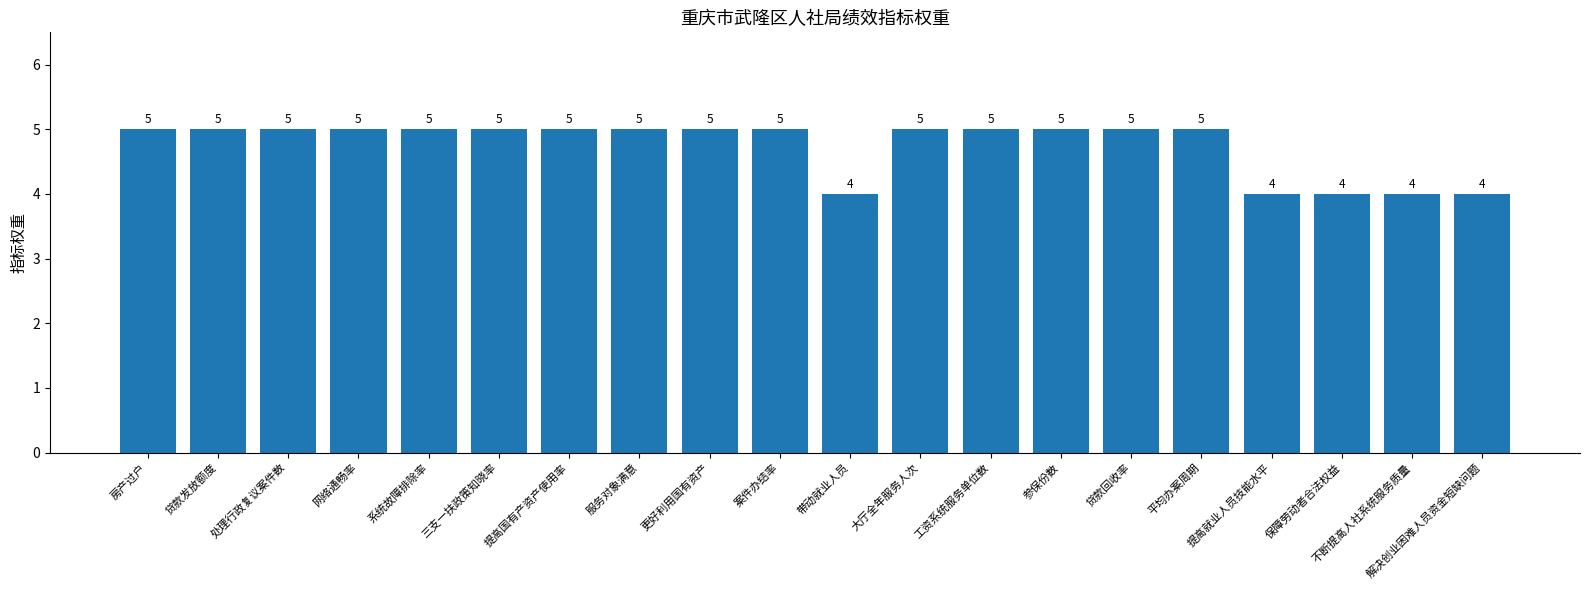

Is it true that the value at 更好利用国有资产 is 3?

False